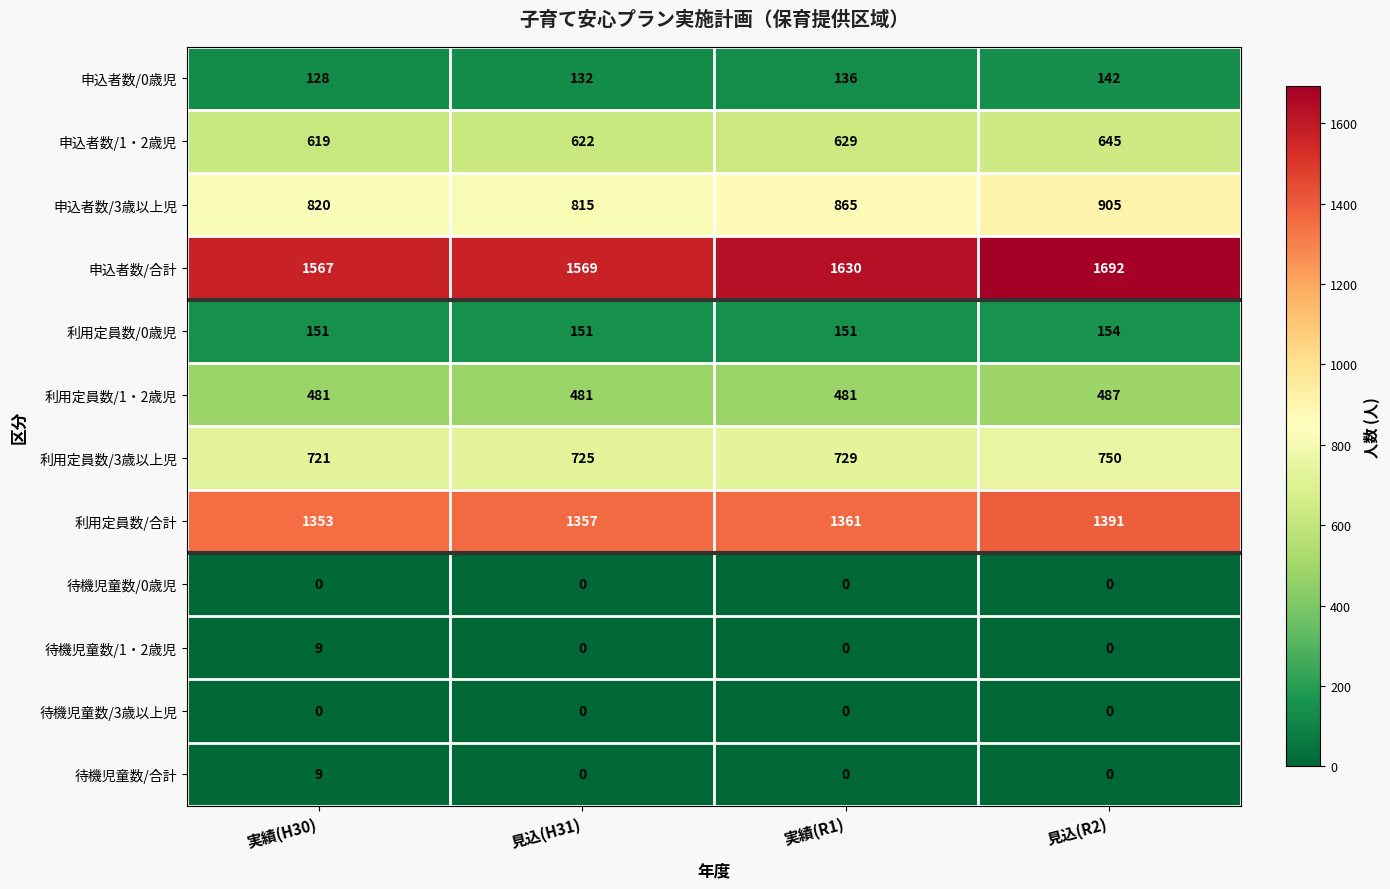

At which category is the sum across all series the highest?

見込(R2)